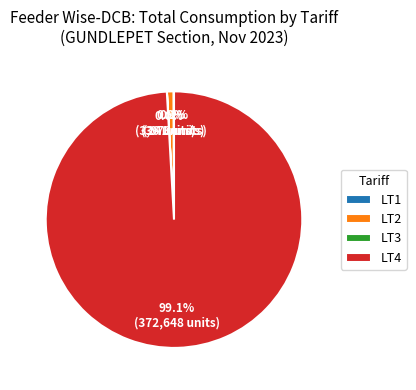

Which category has the biggest portion of the pie?

LT4